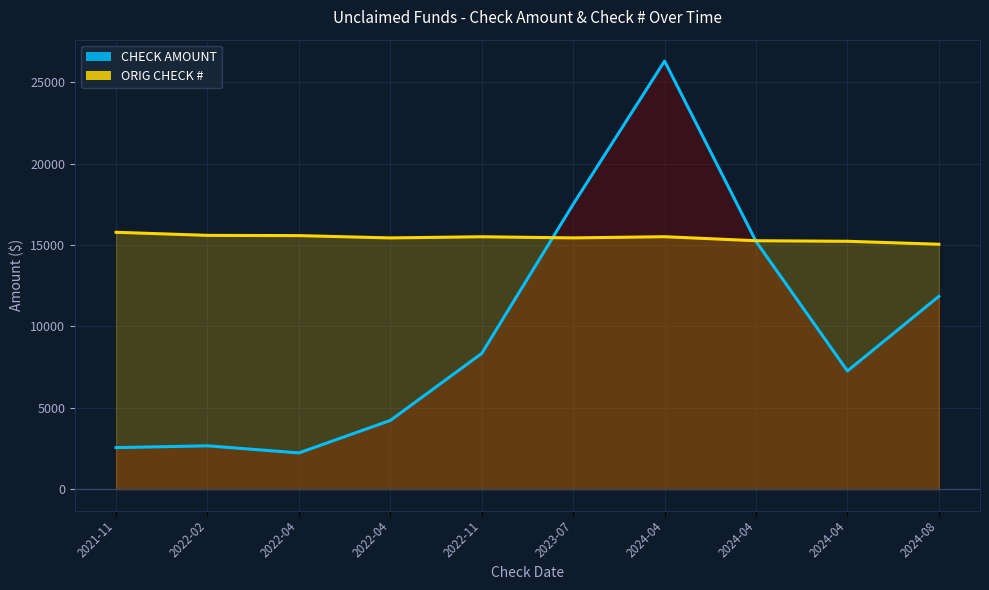

Reading left to right, extract all data points from this chart.

CHECK AMOUNT (line): 2549.2	2658.9	2223.5	4217.9	8336.9	17502.1	26299.7	15217.3	7260.4	11843.0
ORIG CHECK # (line): 15779.8	15590.5	15575.2	15433.7	15504.8	15435.1	15507.7	15260.1	15227.3	15045.0